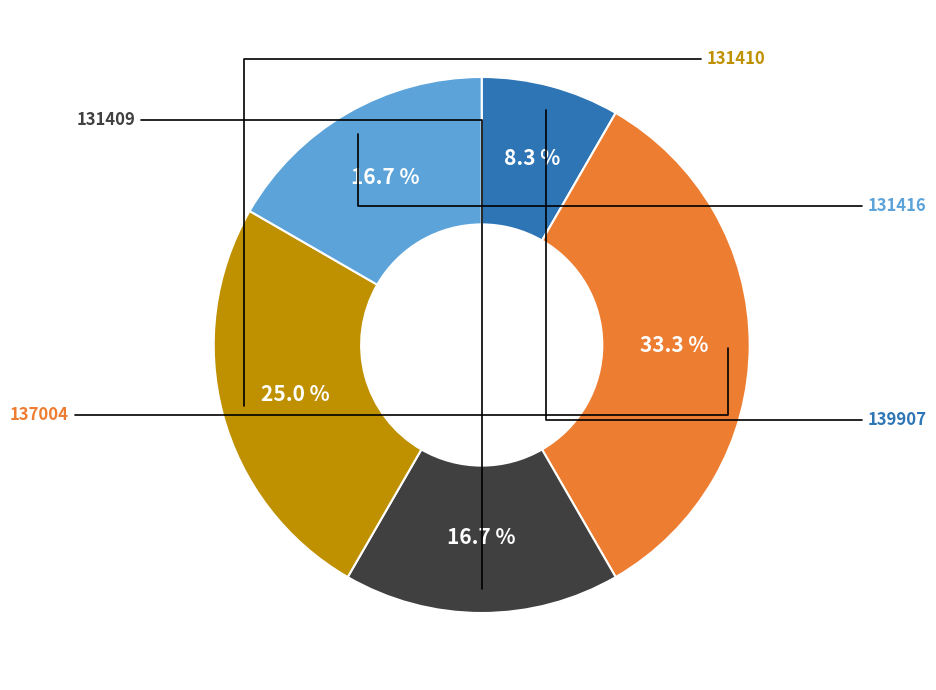

How many segments does this pie chart have?

5